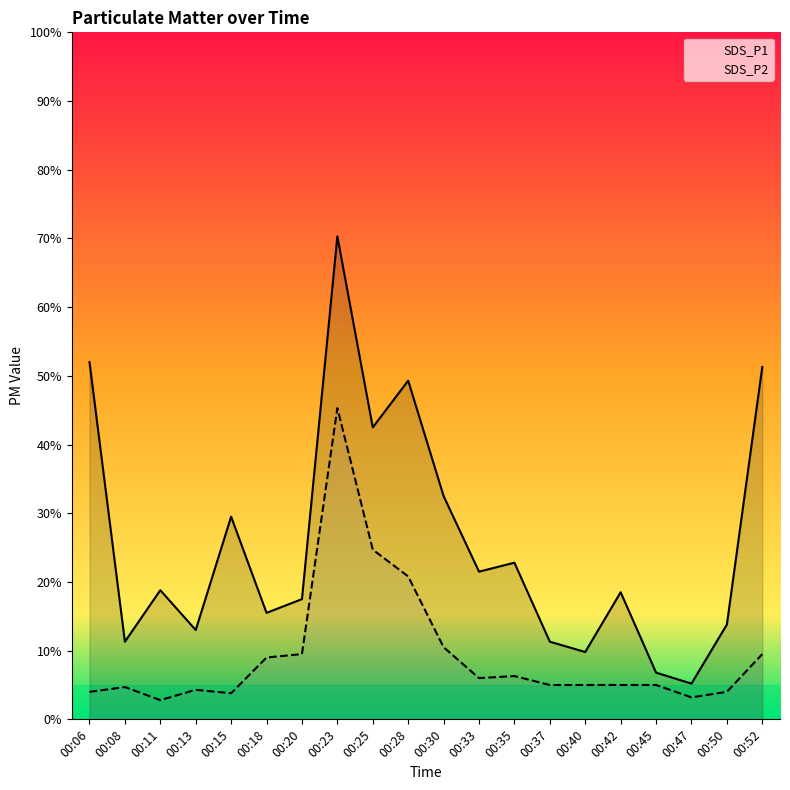

At 00:47, list the series in order from smallest to largest.

SDS_P2, SDS_P1